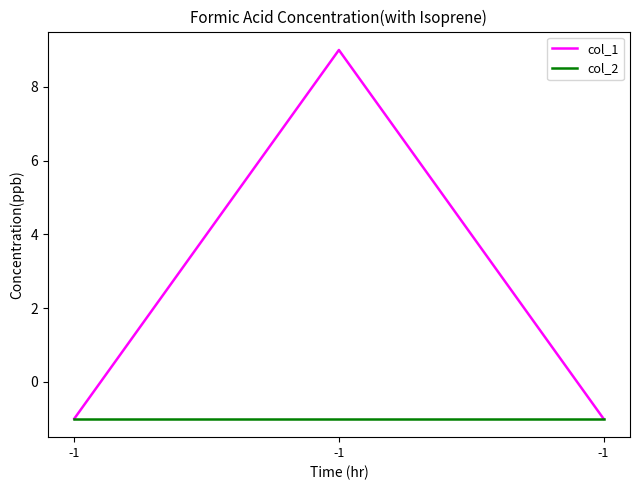

What is the sum of the col_2 values at -1 and -1?

-2